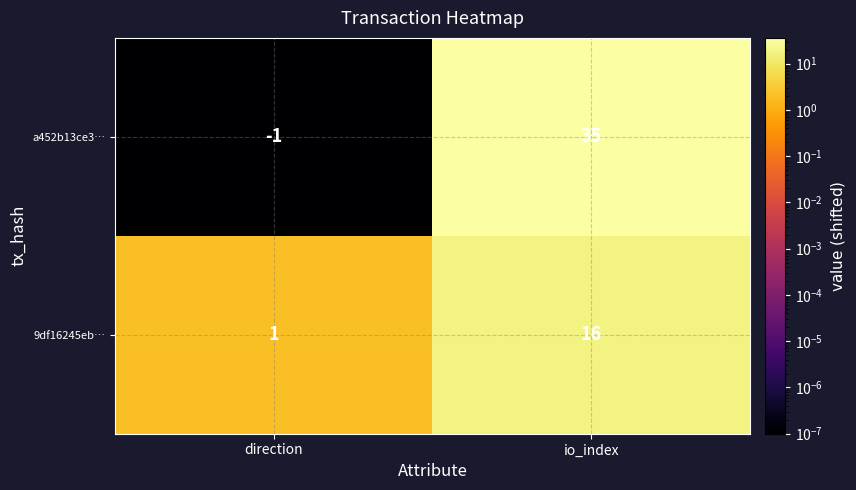

Reading left to right, extract all data points from this chart.

a452b13ce3…: direction=-1	io_index=35
9df16245eb…: direction=1	io_index=16